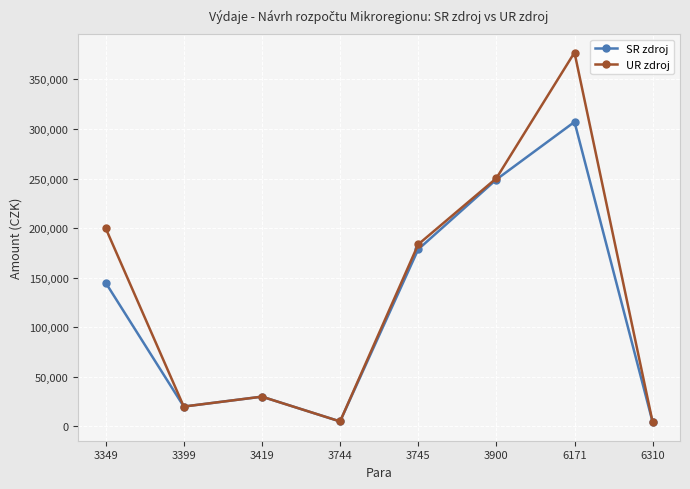

Does the chart display data point markers on the line(s)?

Yes